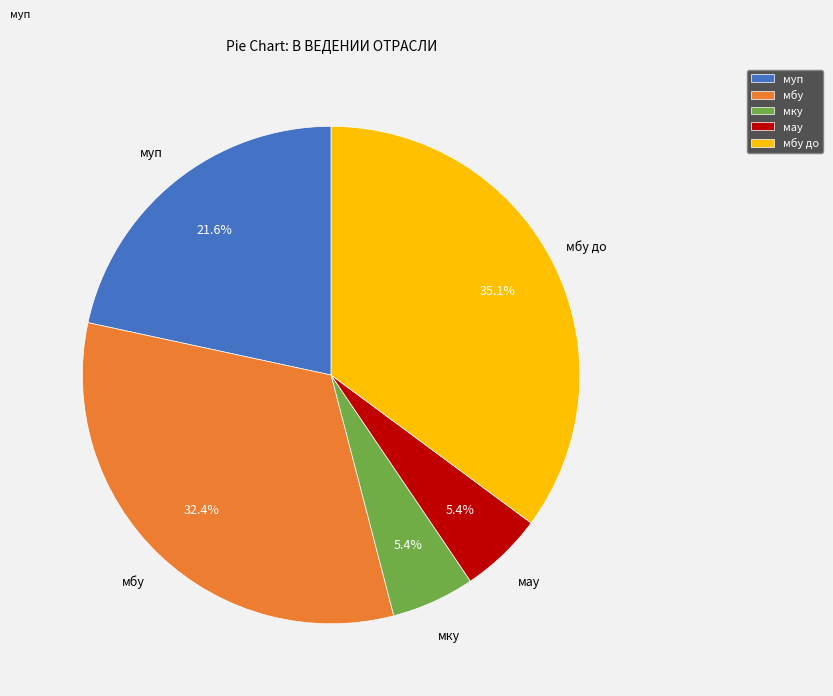

True or false: мбу accounts for 32% of the total.

True